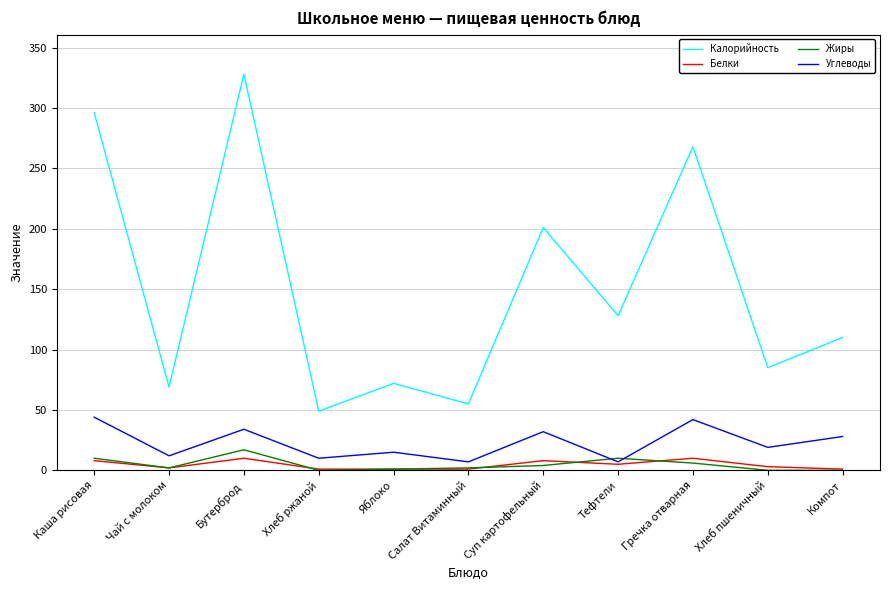

Where does the Углеводы series first go above 19?

Каша рисовая